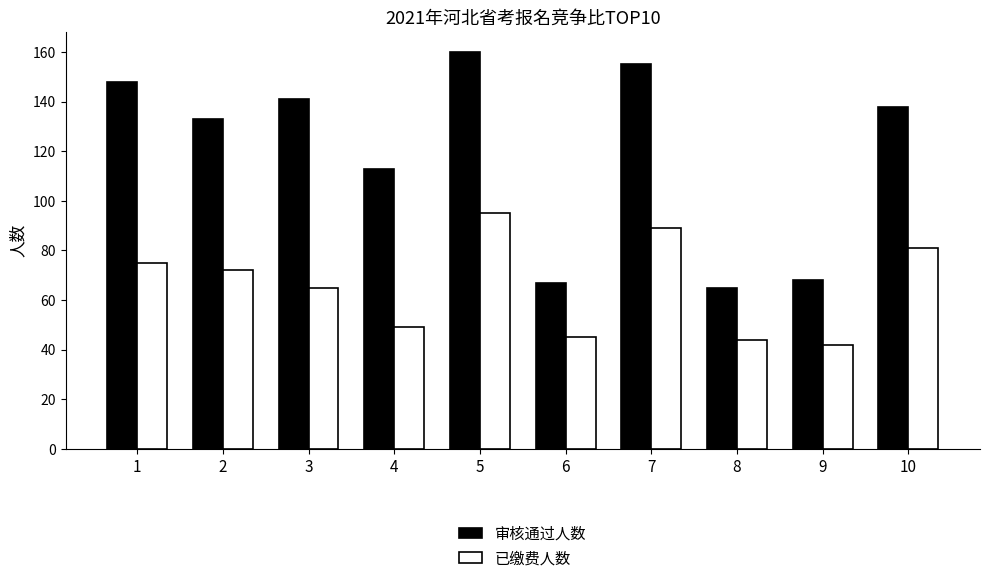

Which series has the largest range (max minus min)?

审核通过人数